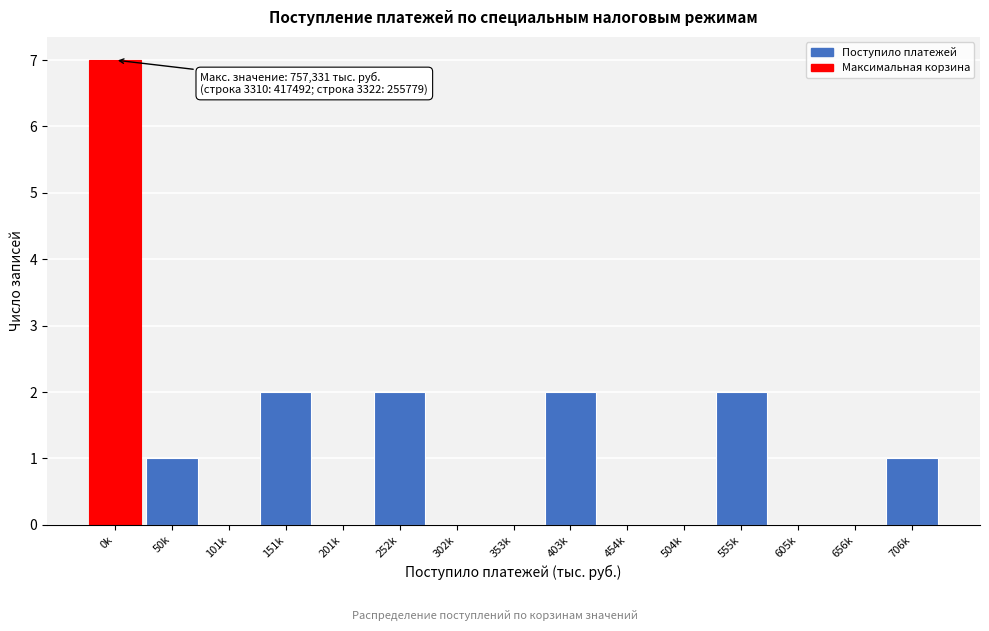

Reading right to left, transcribe all the data shown in this chart.

706k=1	656k=0	605k=0	555k=2	504k=0	454k=0	403k=2	353k=0	302k=0	252k=2	201k=0	151k=2	101k=0	50k=1	0k=7